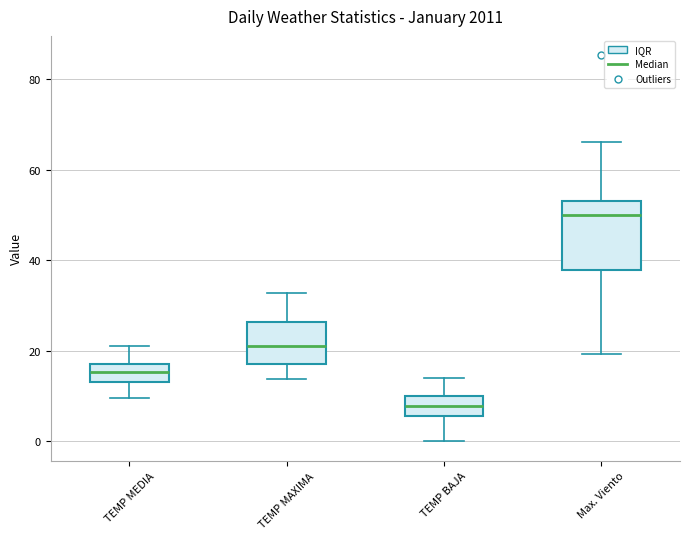

Reading left to right, read every box against the y-axis: the position of its median line, the range the box covers, and the ends of its whiskers. The values are not printed on the chart, so give them approximately, as read against the axis.

TEMP MEDIA: median 16, box 14 to 18, whiskers 10 to 20
TEMP MAXIMA: median 20, box 18 to 26, whiskers 14 to 32
TEMP BAJA: median 8, box 6 to 10, whiskers 0 to 14
Max. Viento: median 50, box 38 to 54, whiskers 20 to 66